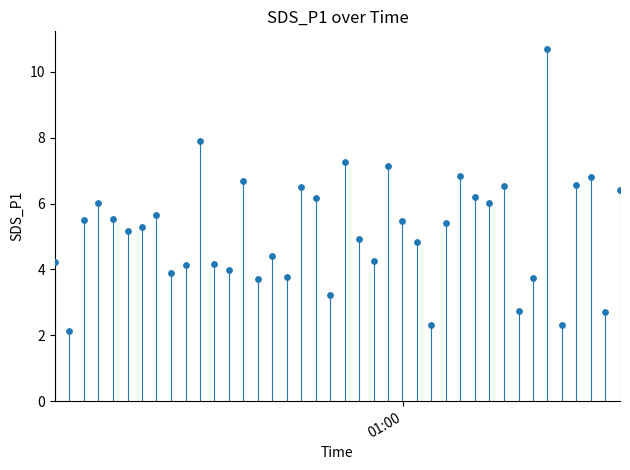

What is the range of Y values (max minus min)?

8.6